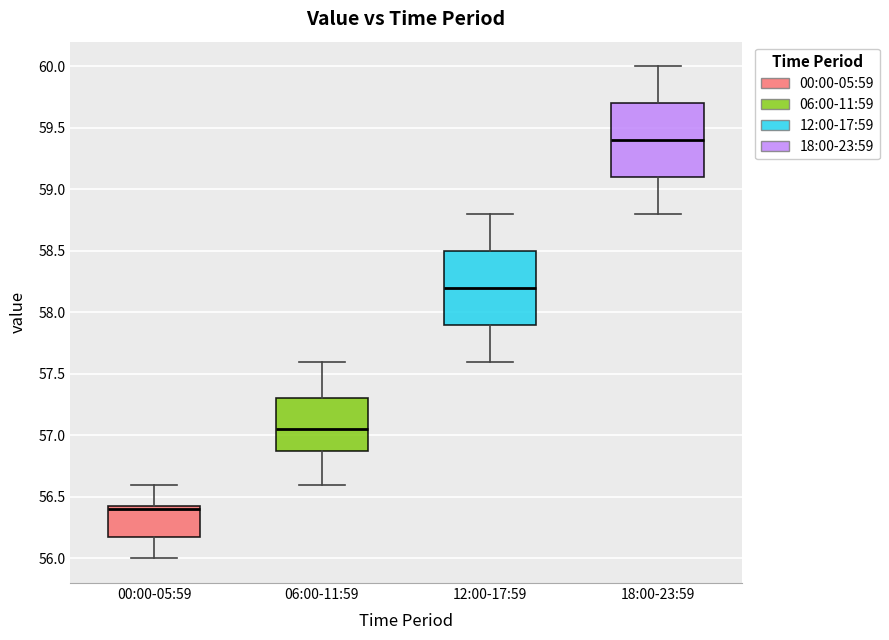

Reading left to right, read every box against the y-axis: the position of its median line, the range the box covers, and the ends of its whiskers. The values are not printed on the chart, so give them approximately, as read against the axis.

00:00-05:59: median 56.40, box 56.20 to 56.45, whiskers 56.00 to 56.60
06:00-11:59: median 57.05, box 56.90 to 57.30, whiskers 56.60 to 57.60
12:00-17:59: median 58.20, box 57.90 to 58.50, whiskers 57.60 to 58.80
18:00-23:59: median 59.40, box 59.10 to 59.70, whiskers 58.80 to 60.00